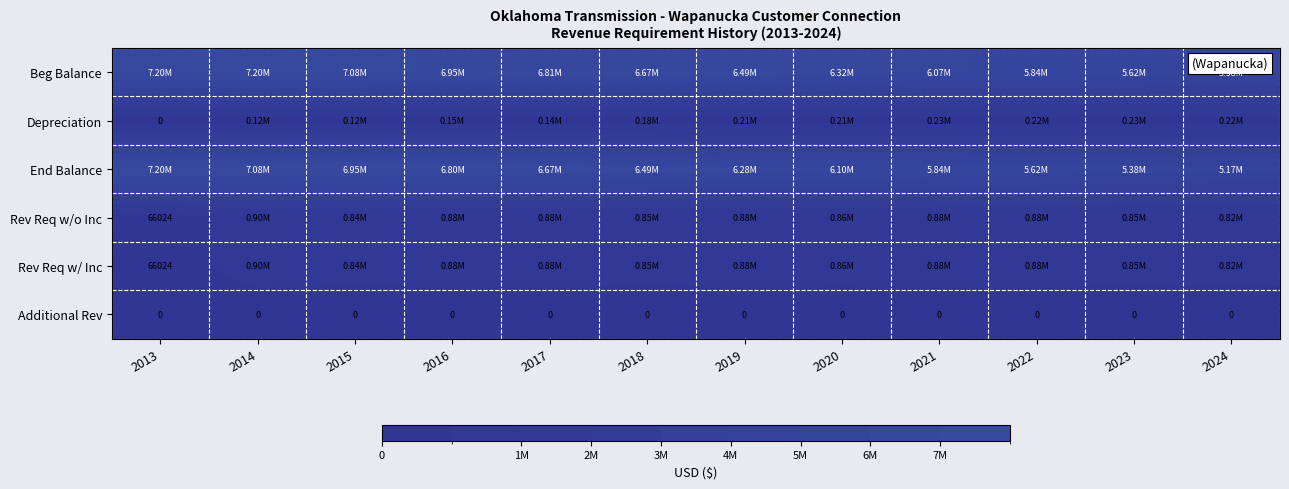

What is the sum of all Depreciation values?

2044517.6